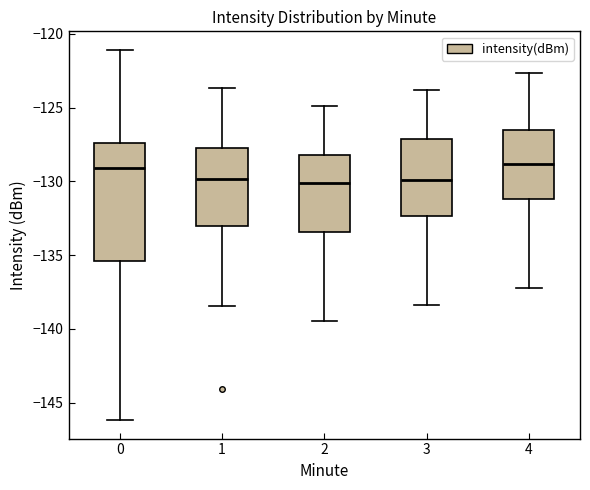

Comparing the boxes themselves (not the whiskers), which one is the tallest?

0